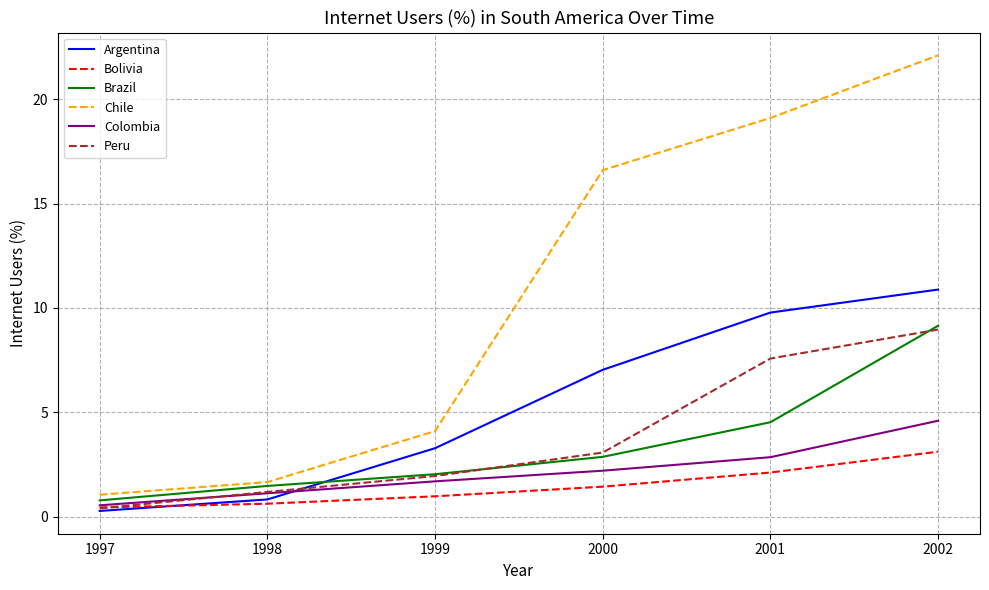

True or false: Peru and Chile intersect in this chart.

False